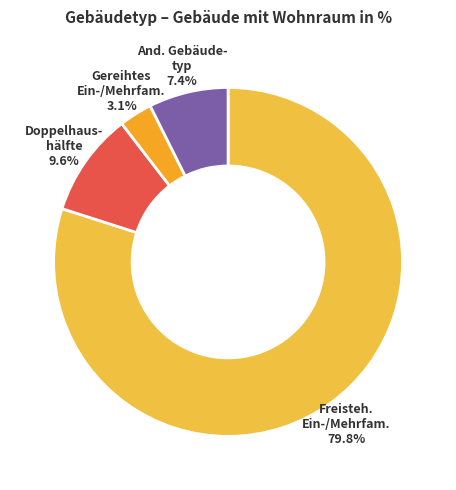

True or false: Doppelhaushälfte accounts for 10% of the total.

True